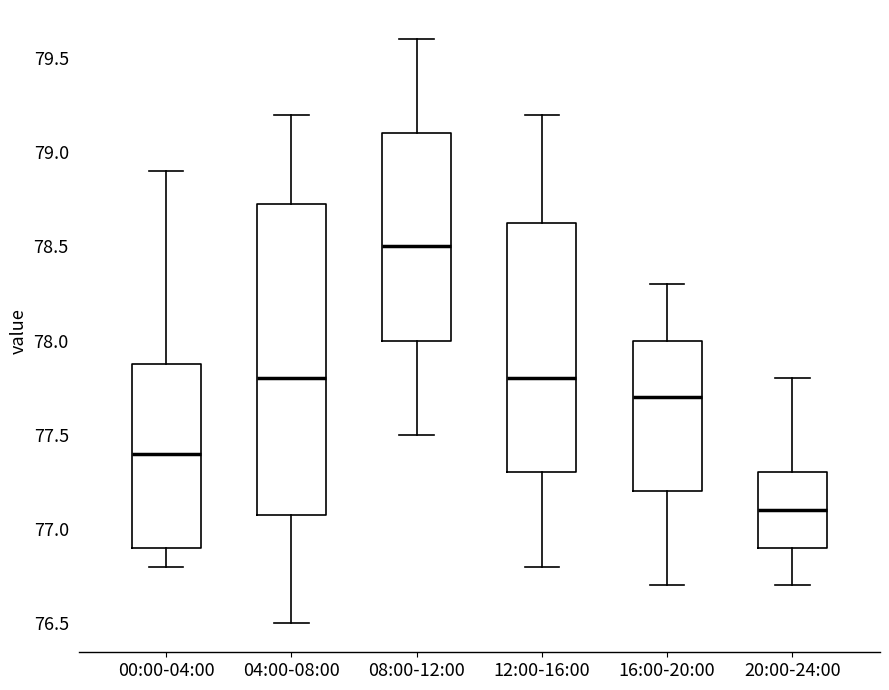

Which box's median line is the highest?

08:00-12:00